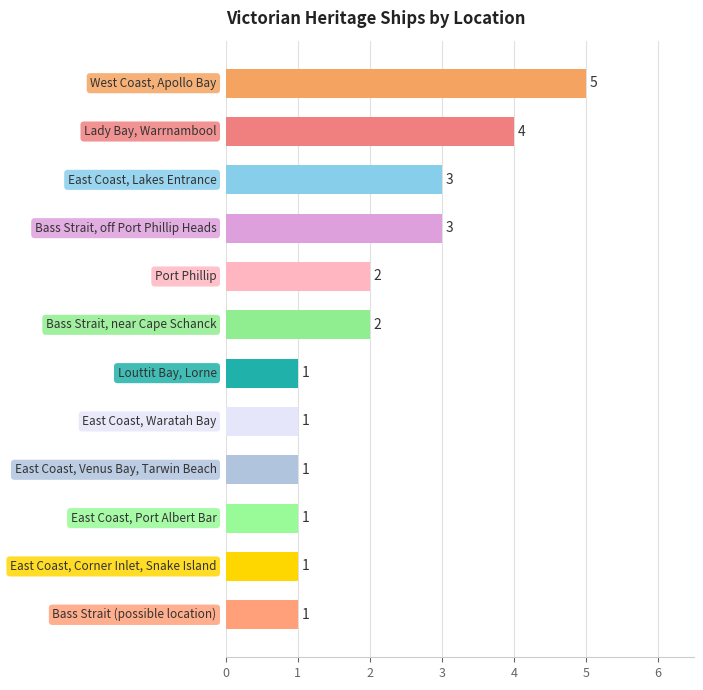

What is the value of the 1st bar from the top?

5